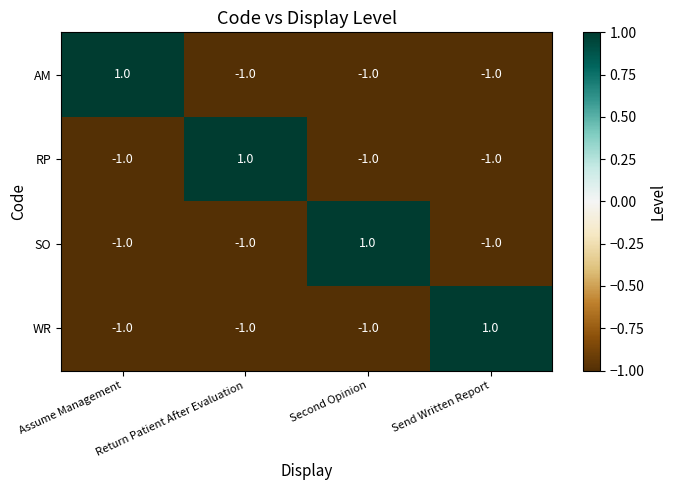

At how many categories does at least one series exceed 0?

4